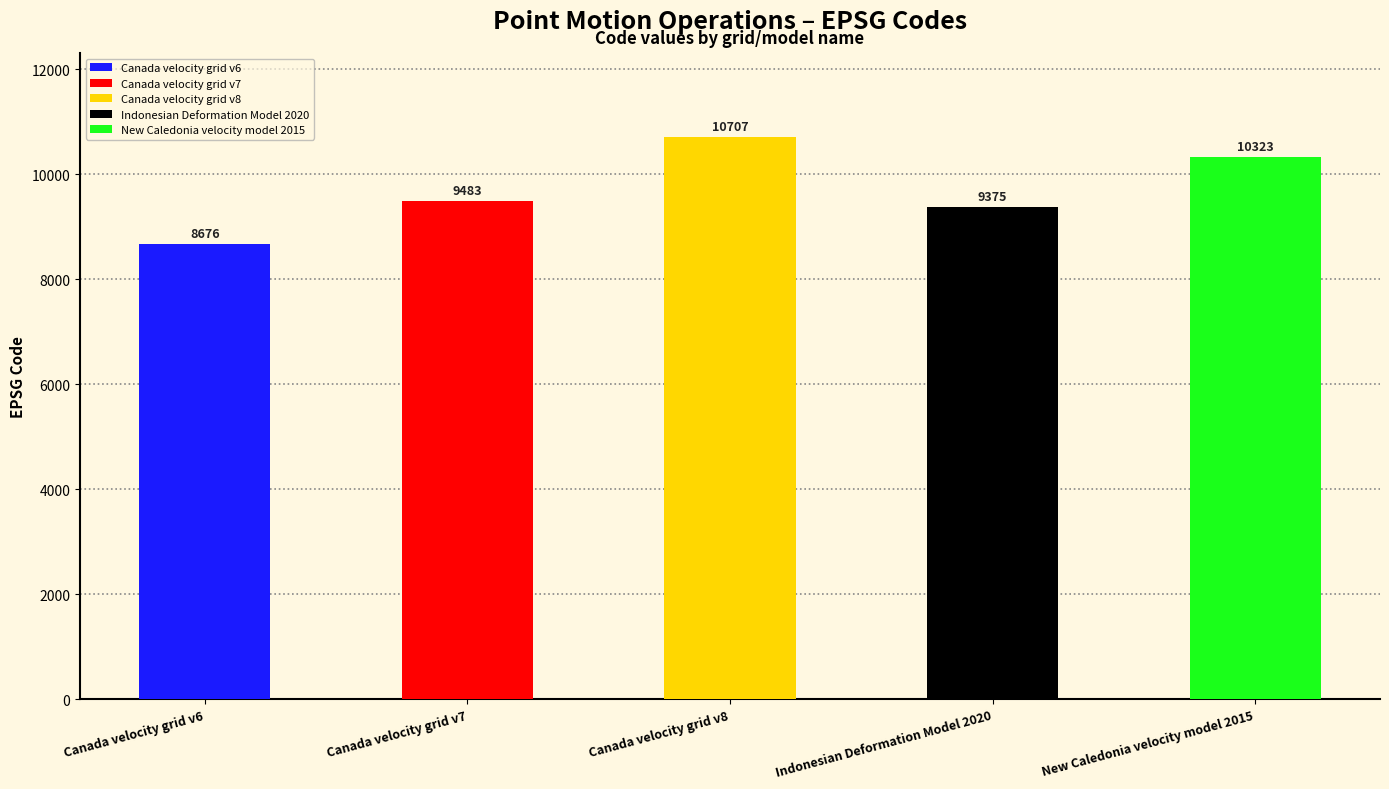

What is the difference between the second highest and minimum values?

1647